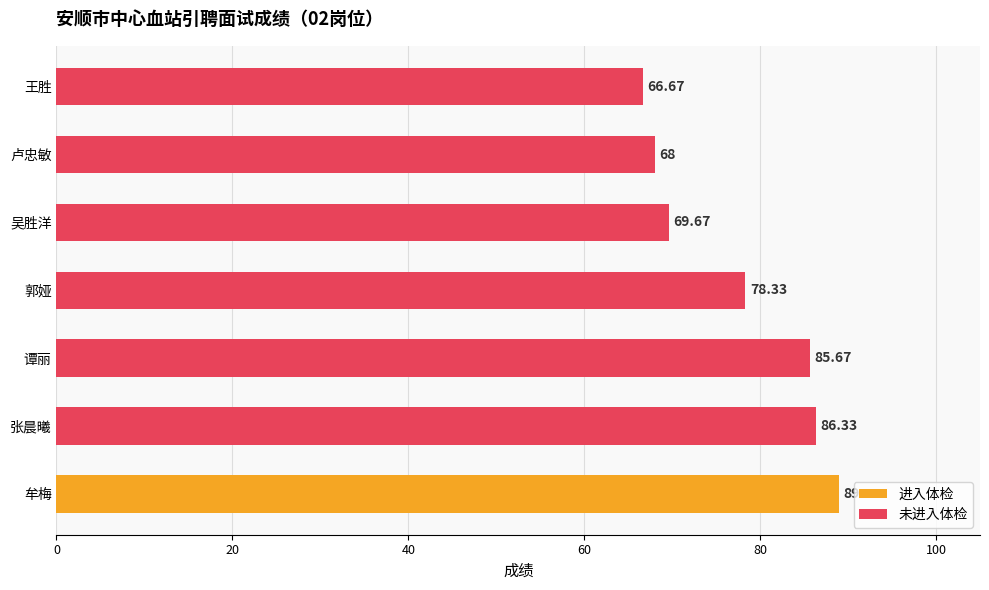

Reading left to right, extract all data points from this chart.

牟梅=89.0	张晨曦=86.3	谭丽=85.7	郭娅=78.3	吴胜洋=69.7	卢忠敏=68.0	王胜=66.7